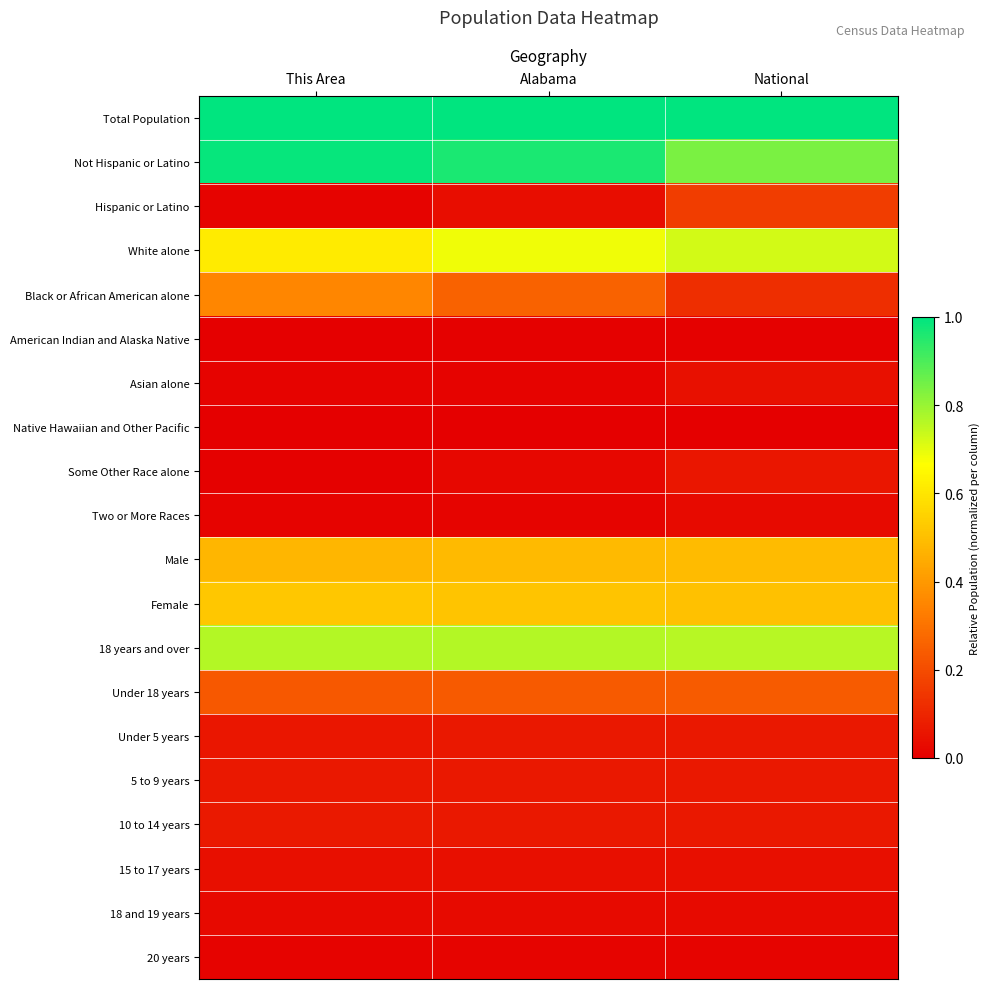

Reading right to left, transcribe all the data shown in this chart.

Total Population: National=1.0	Alabama=1.0	This Area=1.0
Not Hispanic or Latino: National=0.8	Alabama=1.0	This Area=1.0
Hispanic or Latino: National=0.2	Alabama=0.0	This Area=0.0
White alone: National=0.7	Alabama=0.7	This Area=0.6
Black or African American alone: National=0.1	Alabama=0.3	This Area=0.4
American Indian and Alaska Native: National=0.0	Alabama=0.0	This Area=0.0
Asian alone: National=0.0	Alabama=0.0	This Area=0.0
Native Hawaiian and Other Pacific: National=0.0	Alabama=0.0	This Area=0.0
Some Other Race alone: National=0.1	Alabama=0.0	This Area=0.0
Two or More Races: National=0.0	Alabama=0.0	This Area=0.0
Male: National=0.5	Alabama=0.5	This Area=0.5
Female: National=0.5	Alabama=0.5	This Area=0.5
18 years and over: National=0.8	Alabama=0.8	This Area=0.8
Under 18 years: National=0.2	Alabama=0.2	This Area=0.2
Under 5 years: National=0.1	Alabama=0.1	This Area=0.1
5 to 9 years: National=0.1	Alabama=0.1	This Area=0.1
10 to 14 years: National=0.1	Alabama=0.1	This Area=0.1
15 to 17 years: National=0.0	Alabama=0.0	This Area=0.0
18 and 19 years: National=0.0	Alabama=0.0	This Area=0.0
20 years: National=0.0	Alabama=0.0	This Area=0.0